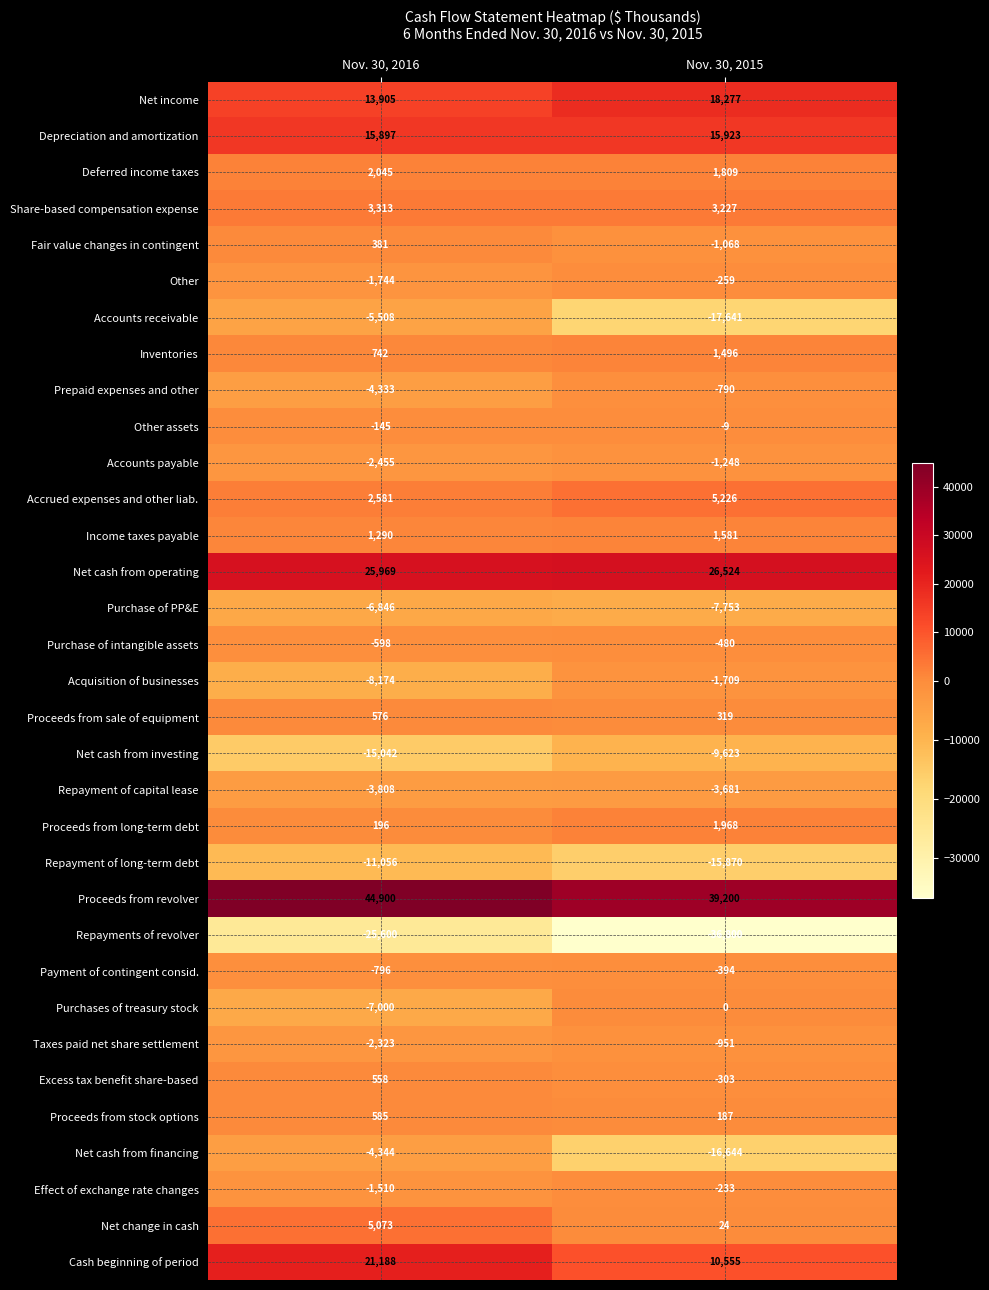

Which series has the largest total across all categories?

Proceeds from revolver